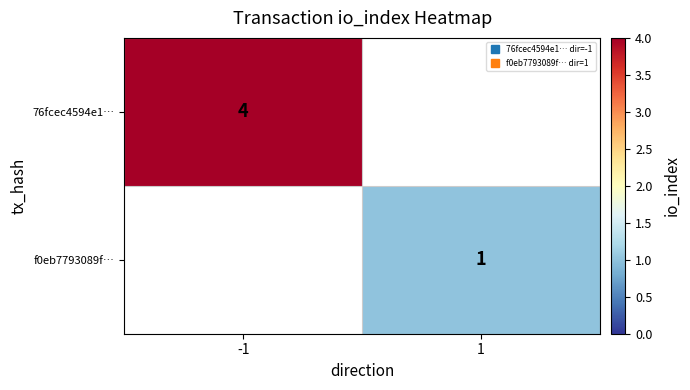

How many data points does each series have?

2